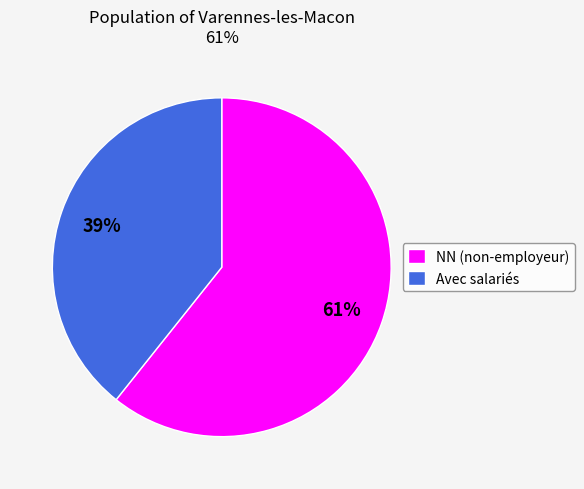

What percentage is the Avec salariés slice, to the nearest percent?

39%